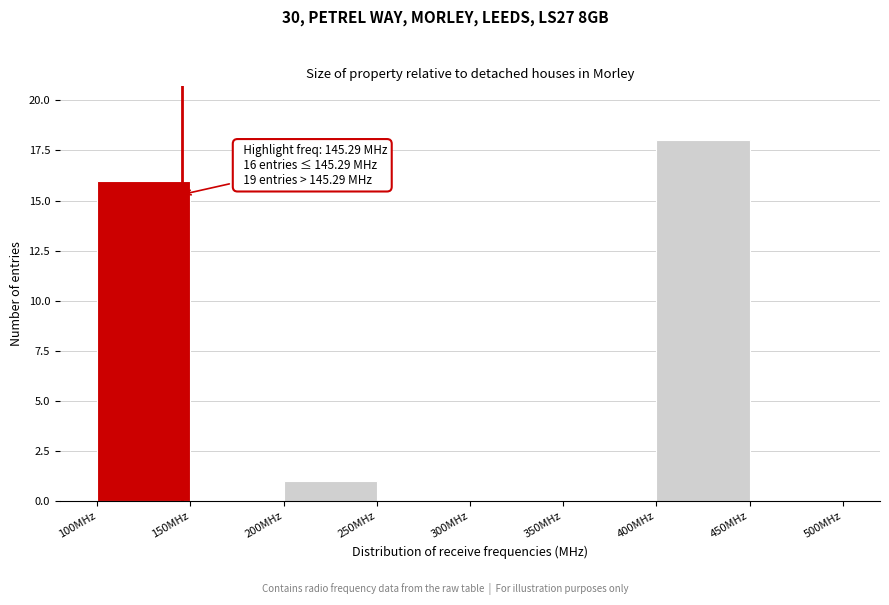

Over which range of the x-axis is the bar tallest?

400 to 450